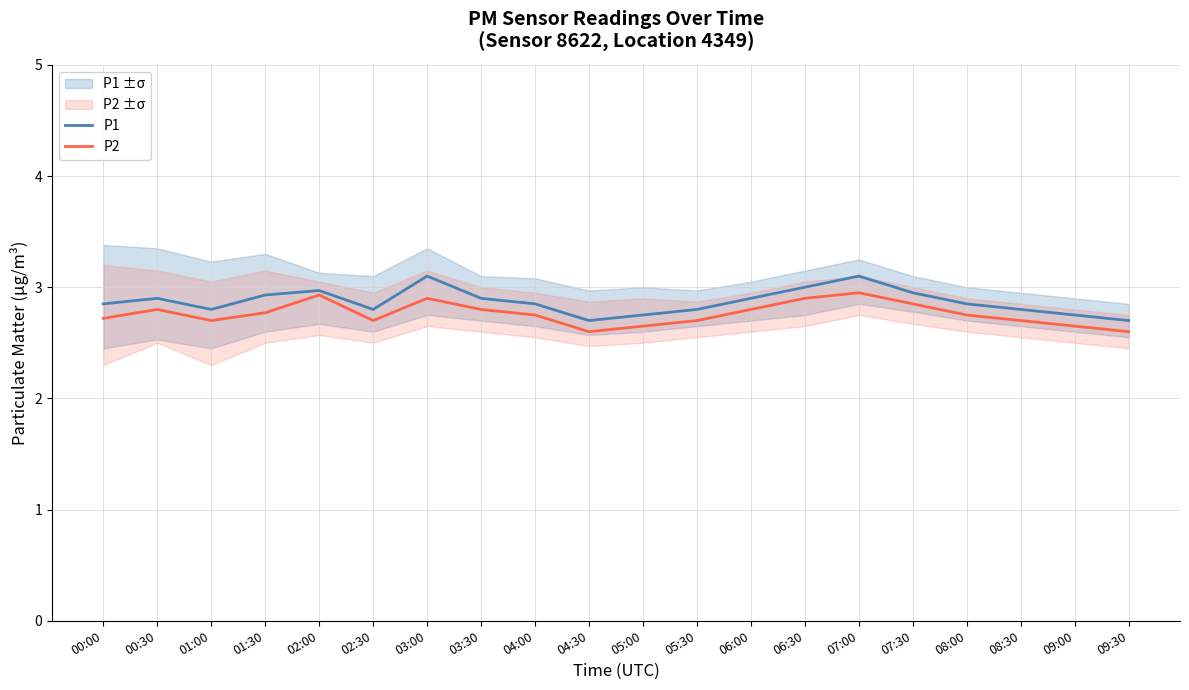

Between 01:30 and 07:30, which series saw the biggest shift?

P2